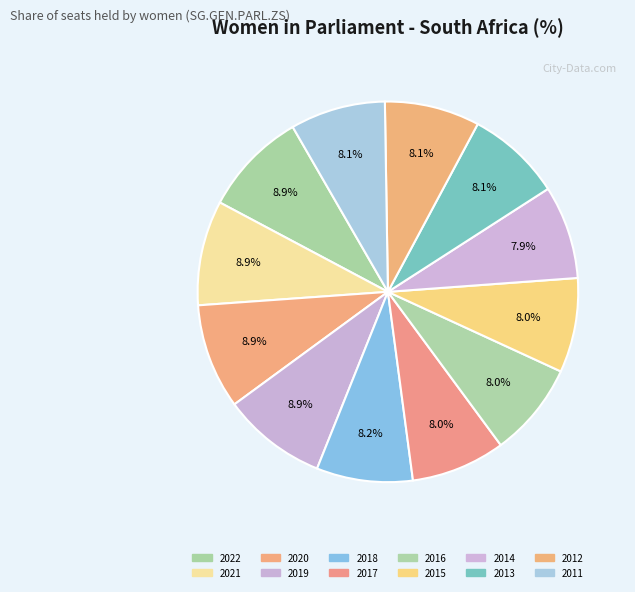

True or false: 2021 accounts for 9% of the total.

True